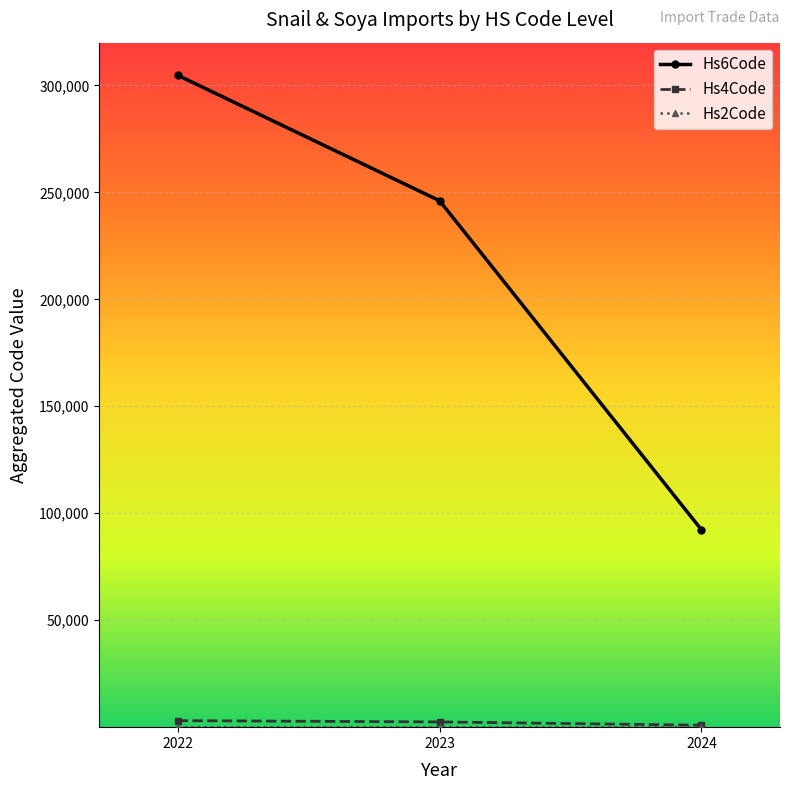

Which series has the widest spread of values?

Hs6Code